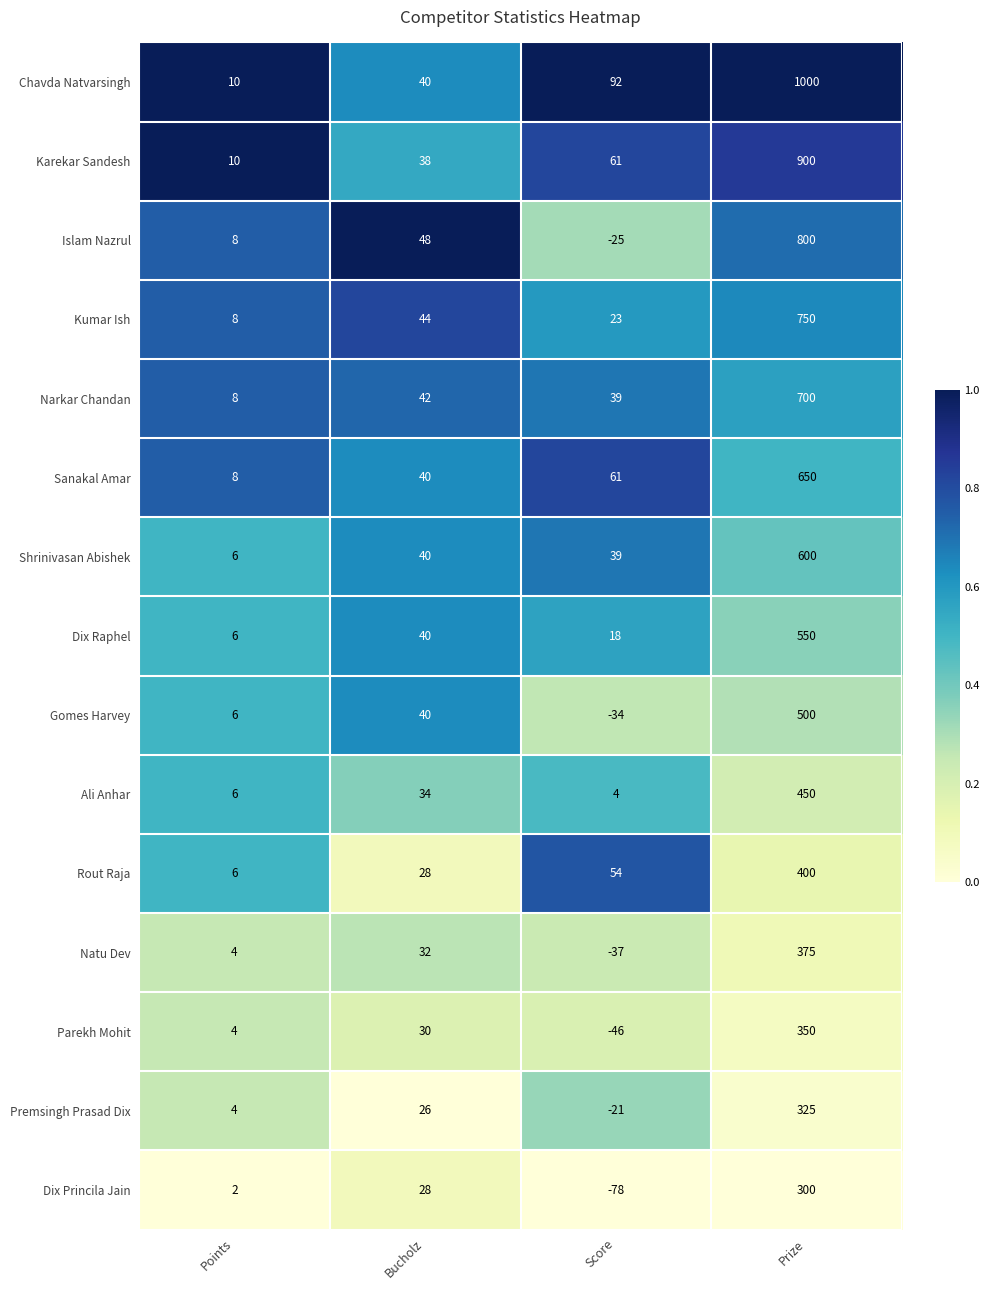

Count the number of categories in the chart.

4